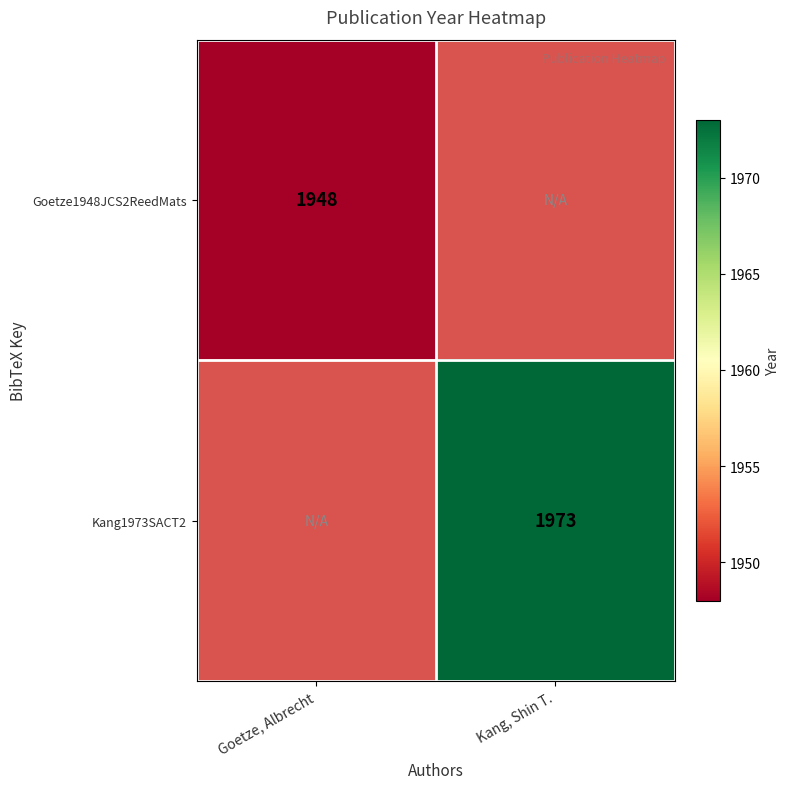

The Goetze1948JCS2ReedMats series shows 1948 at Goetze, Albrecht. True or false?

True